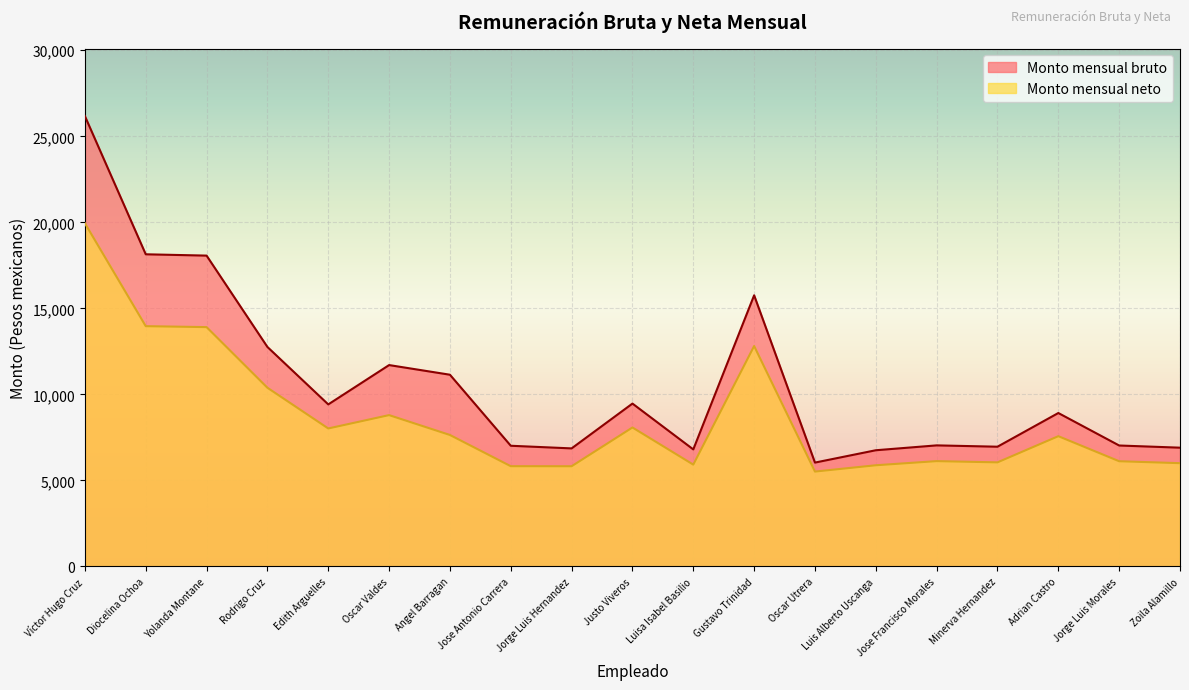

True or false: Monto mensual neto and Monto mensual bruto cross at least once.

False